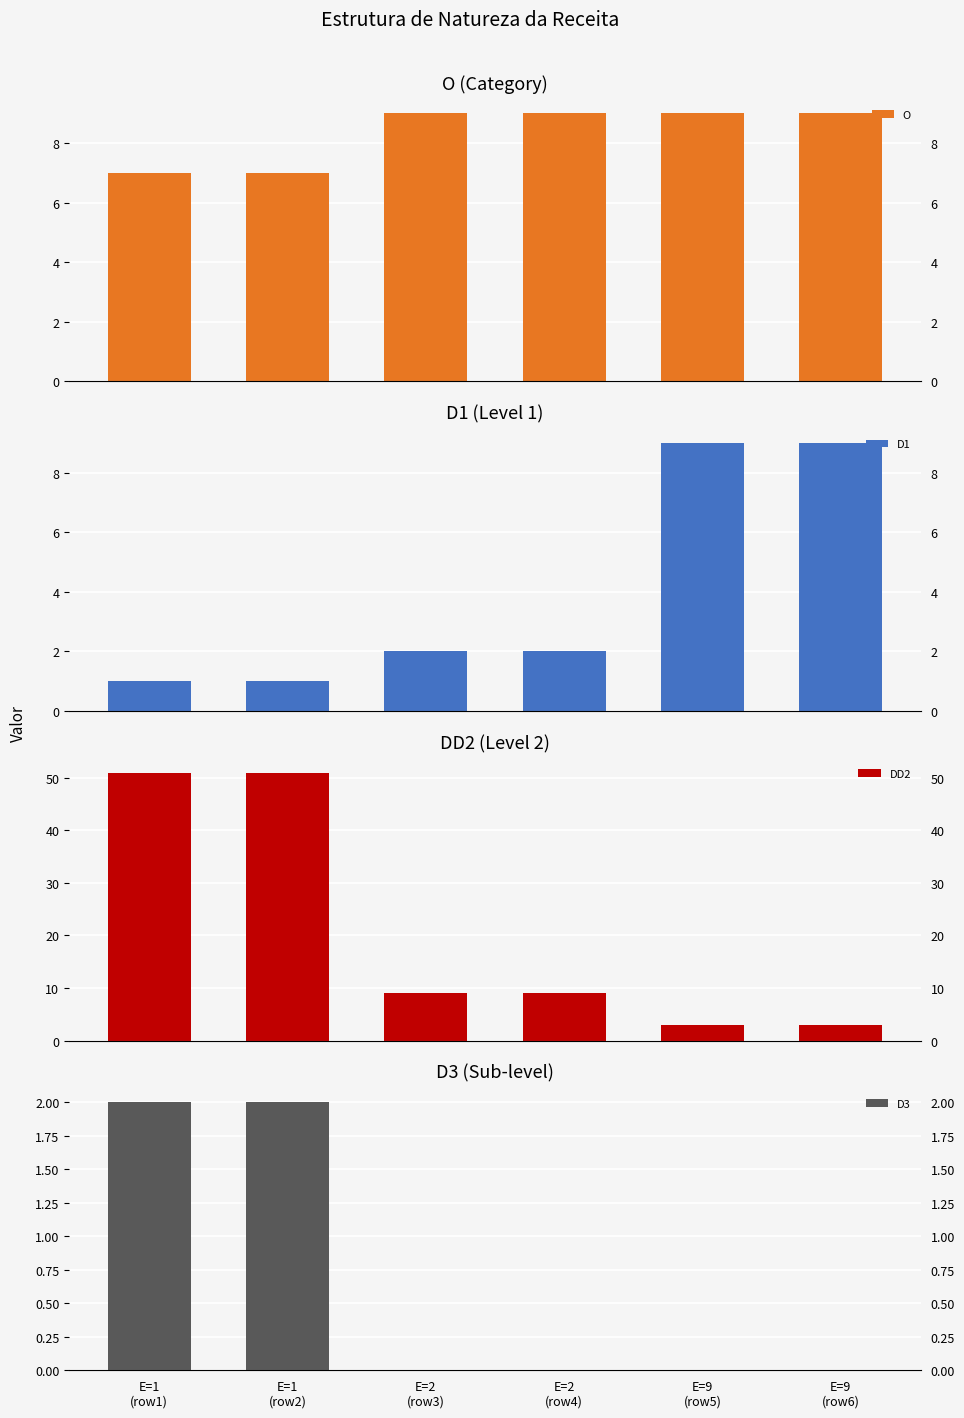

Where is D3 nearest to the value 1?

E=1
(row1)